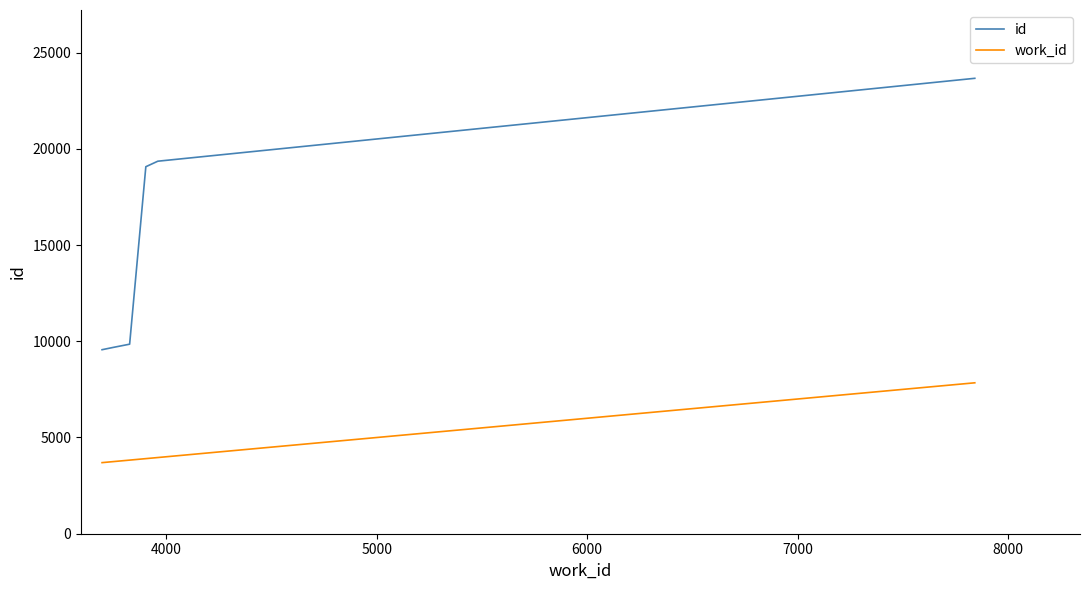

True or false: work_id and id intersect in this chart.

False